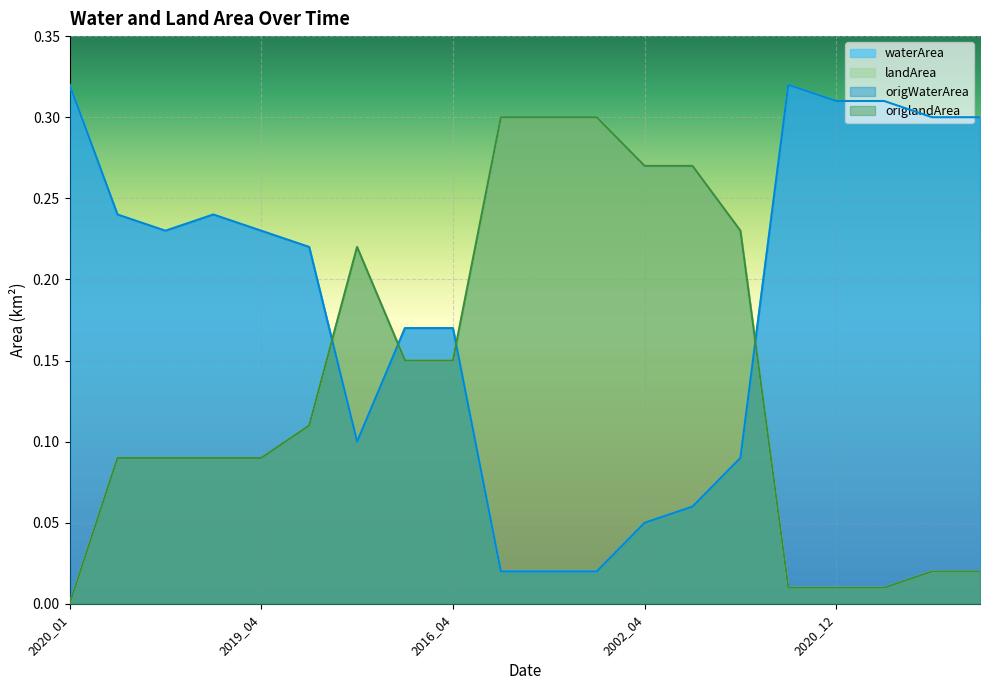

What is the value of the origWaterArea point at the 9th from the left?

0.2